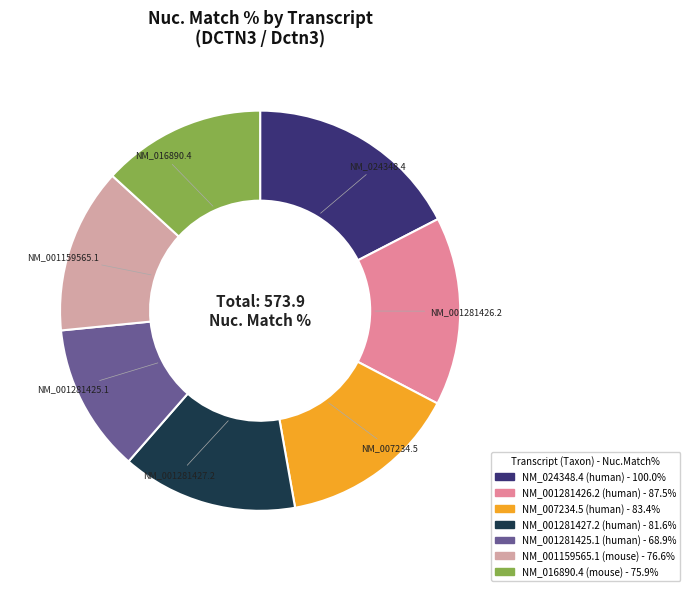

What is the largest slice in the pie chart?

NM_024348.4